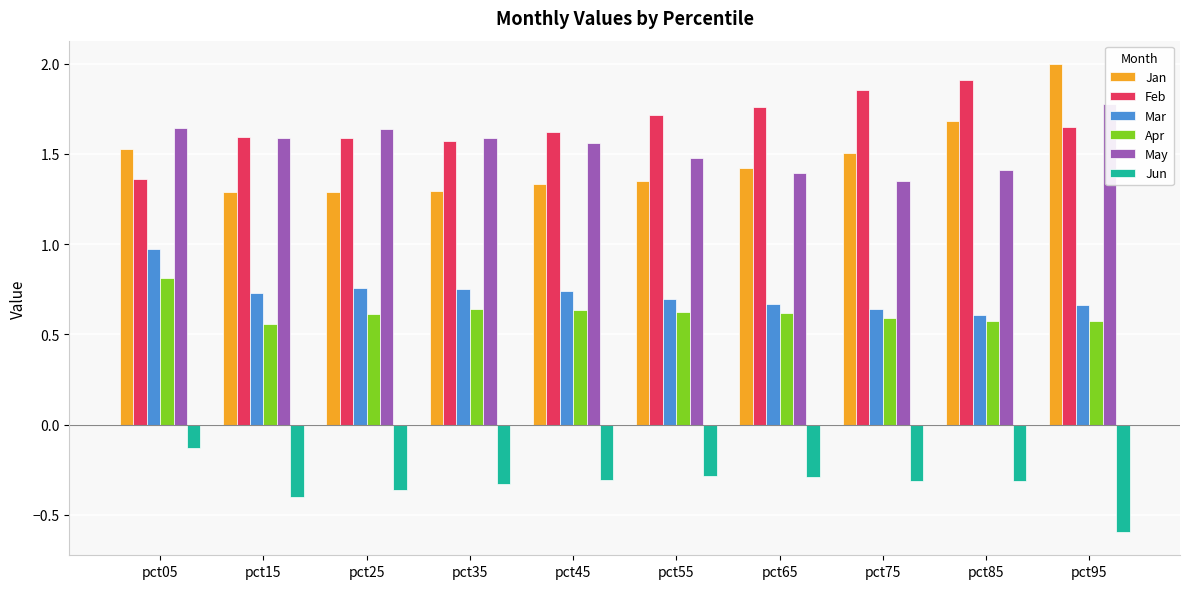

What is the sum of the May values at pct65 and pct35?

3.0